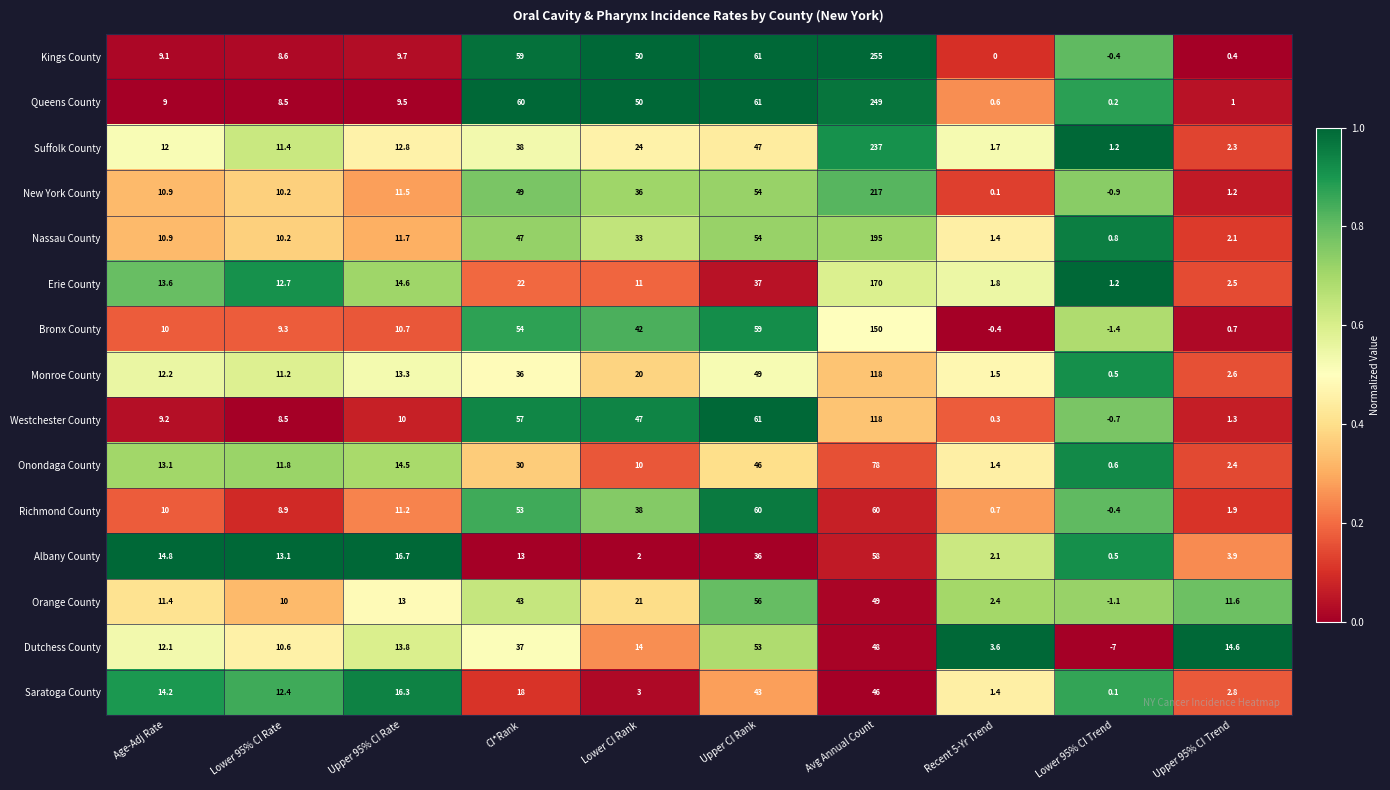

Count the number of categories in the chart.

10